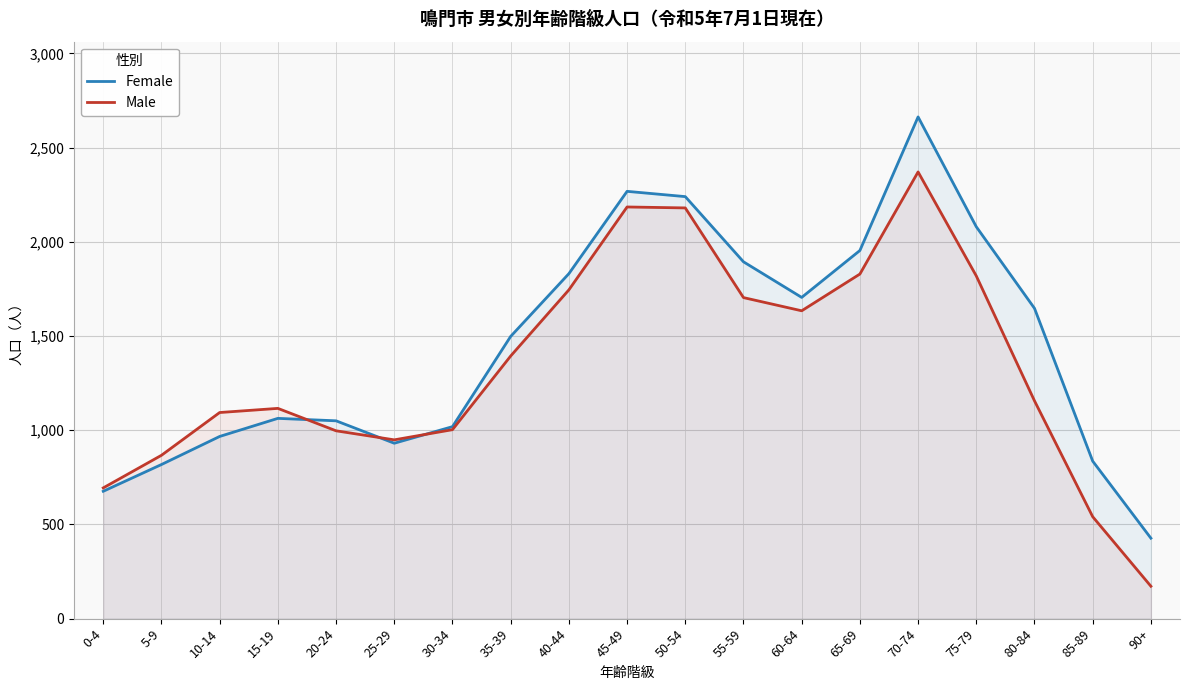

List the series in order of their overall mean, highest first.

Female, Male